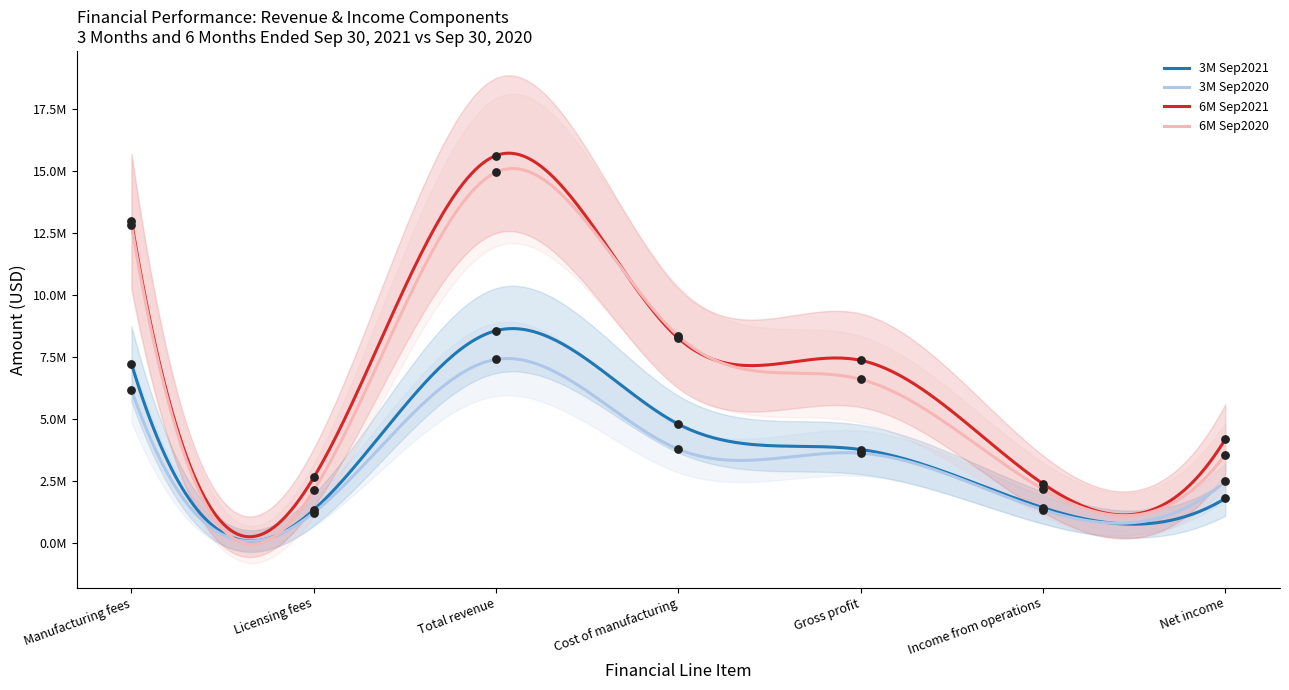

Which series has the widest spread of Y values?

6M Sep2021